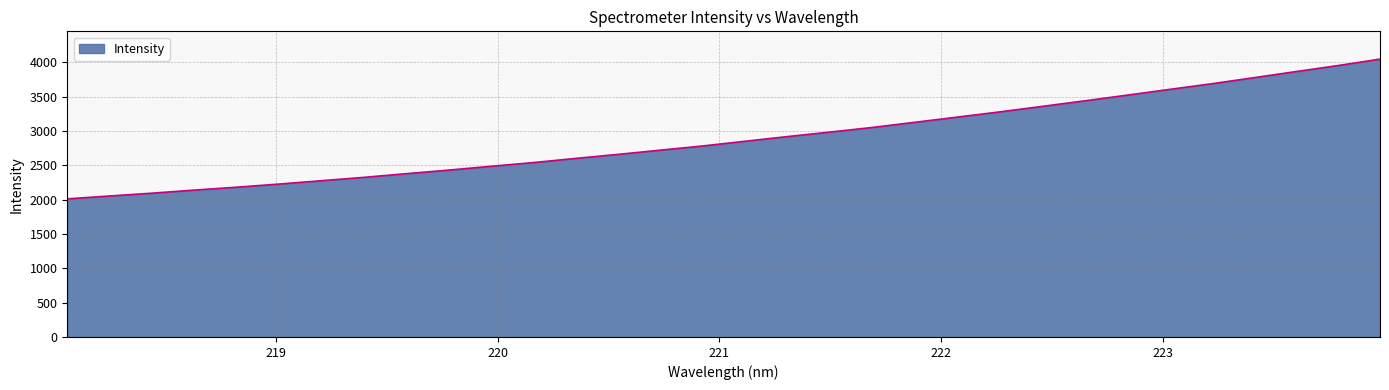

What is the difference between the maximum and minimum values?

2034.9